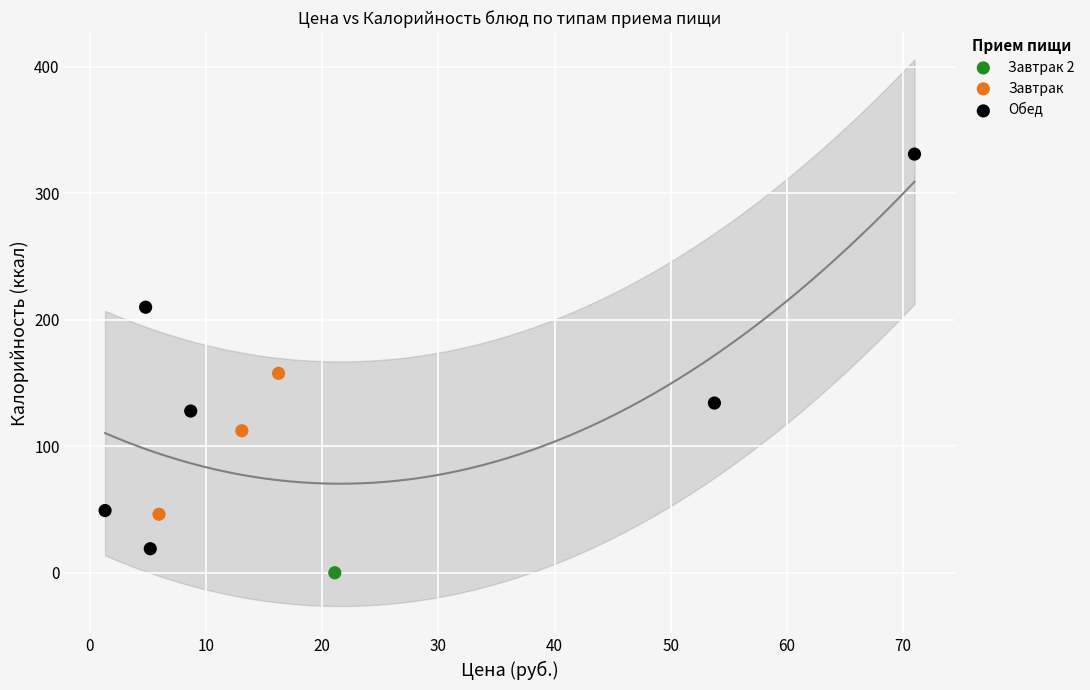

What are all the series names shown in the legend?

Завтрак 2, Завтрак, Обед